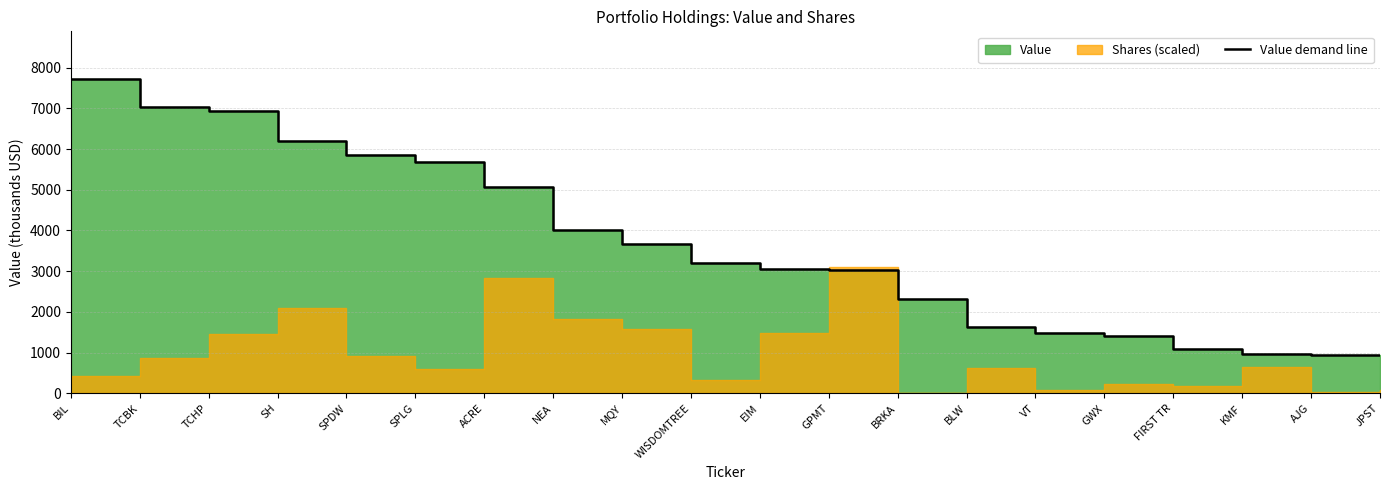

Does the chart display data point markers on the line(s)?

No